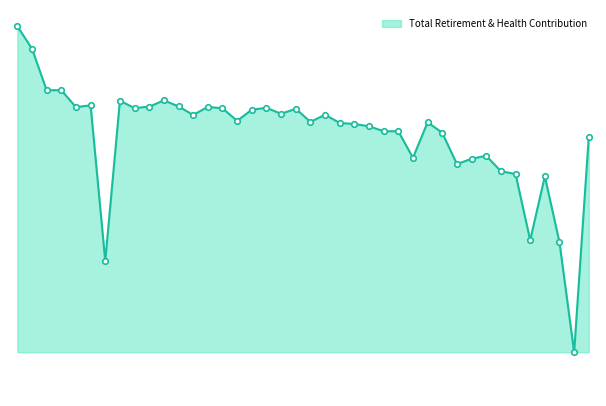

How many points are lower than both their immediate neighbors (excluding endpoints)?

12